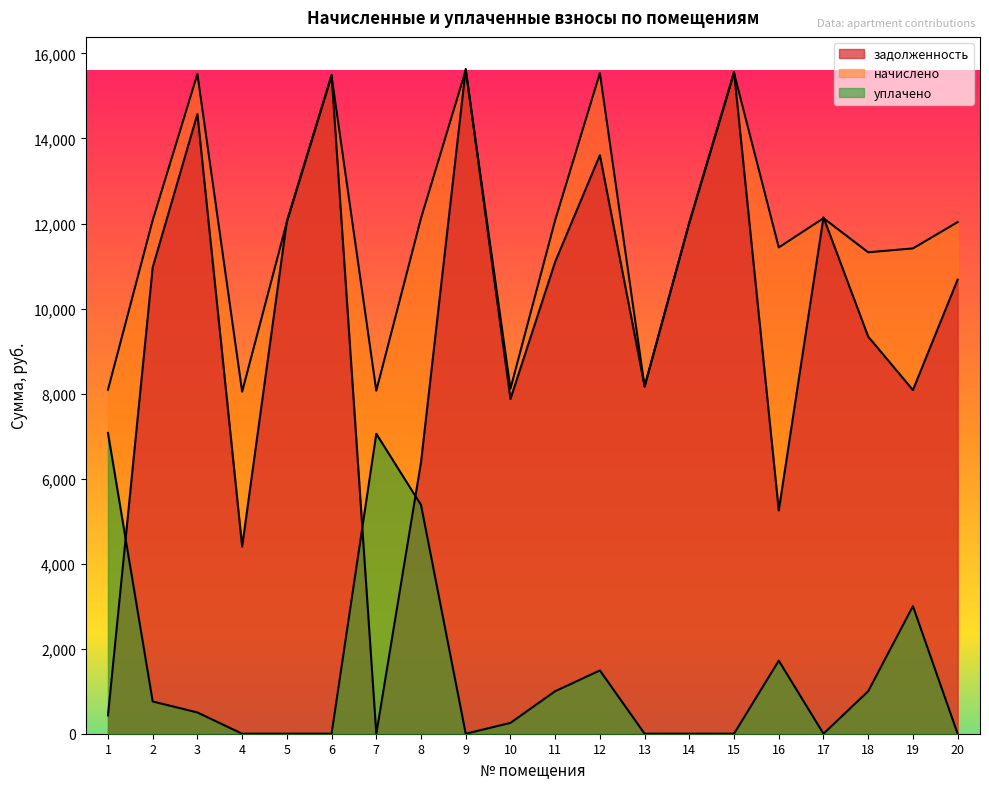

What is the total value across all series at 20?

22713.8